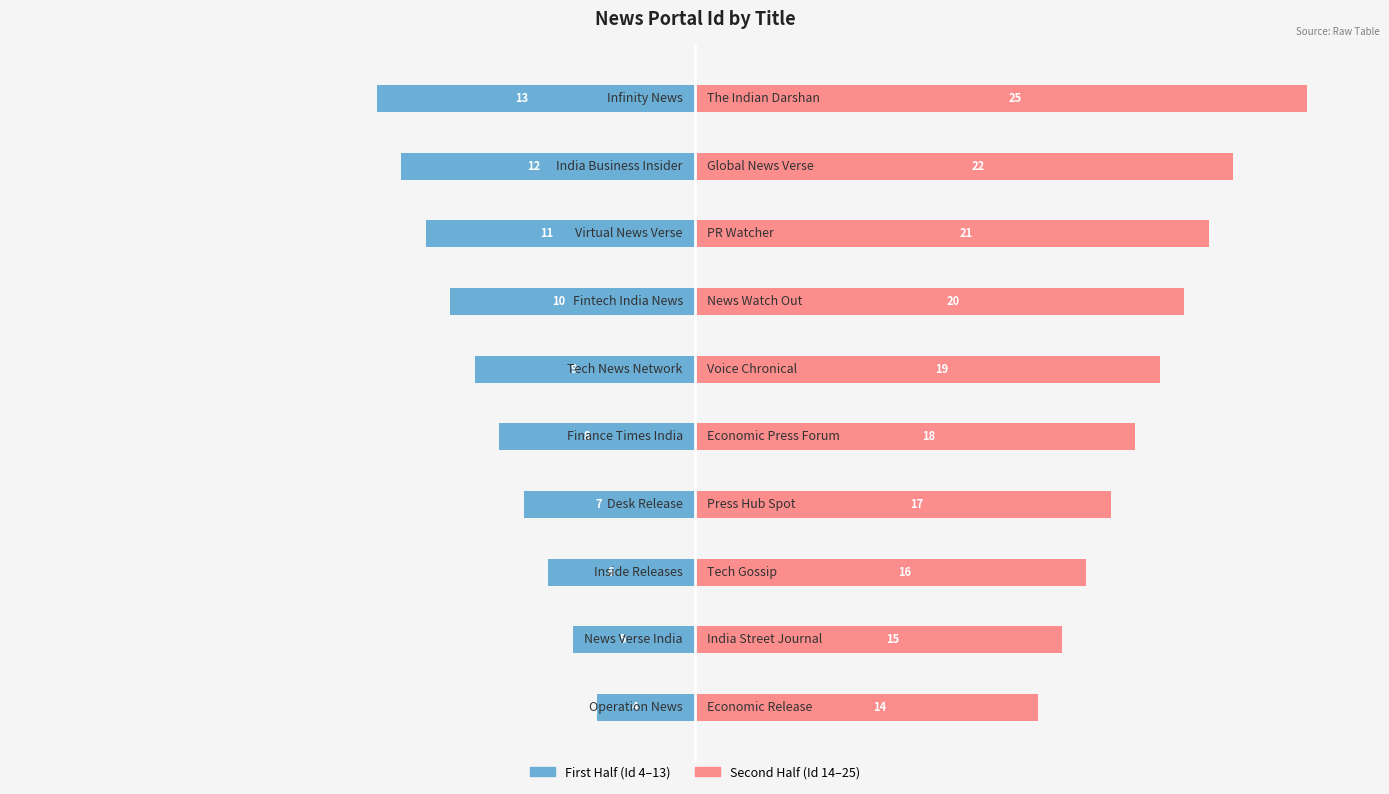

What are all the series names shown in the legend?

First Half (Id 4–13), Second Half (Id 14–25)